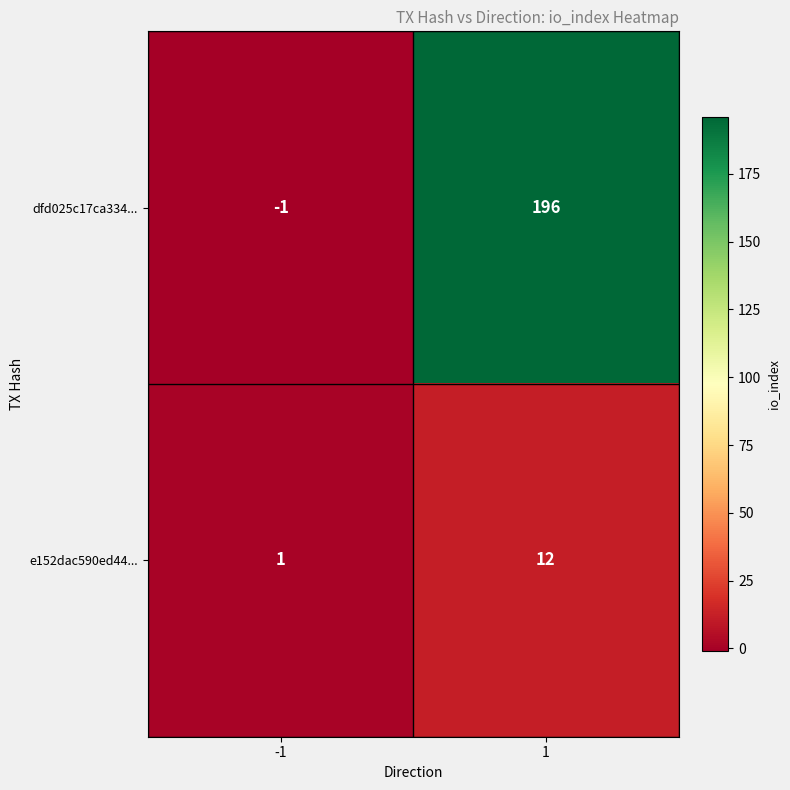

The value of e152dac590ed44... at 1 is 16. True or false?

False